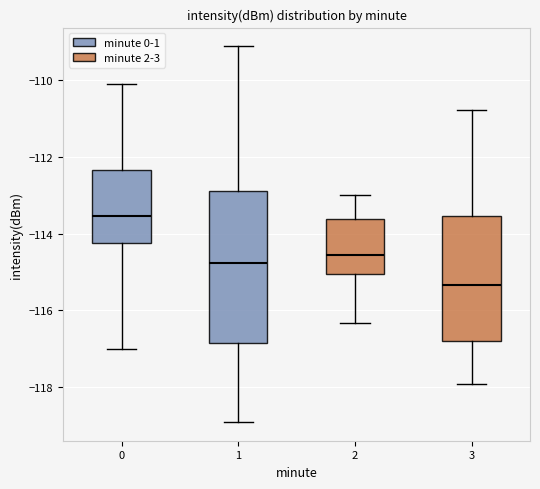

Which box has the lowest median line?

3